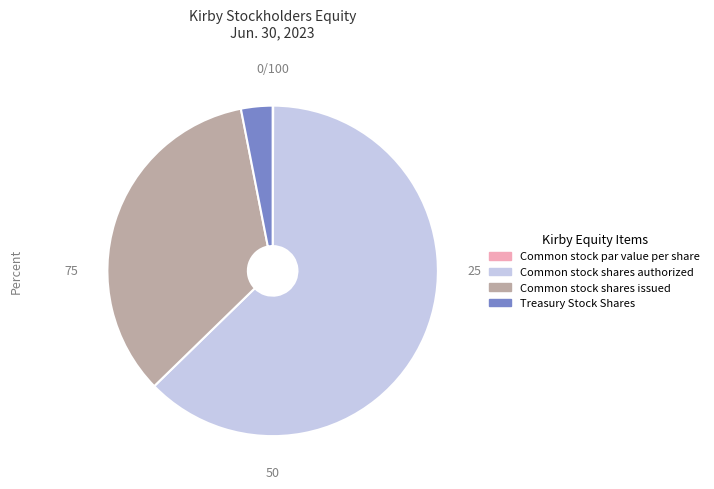

What is the largest slice in the pie chart?

Common stock shares authorized